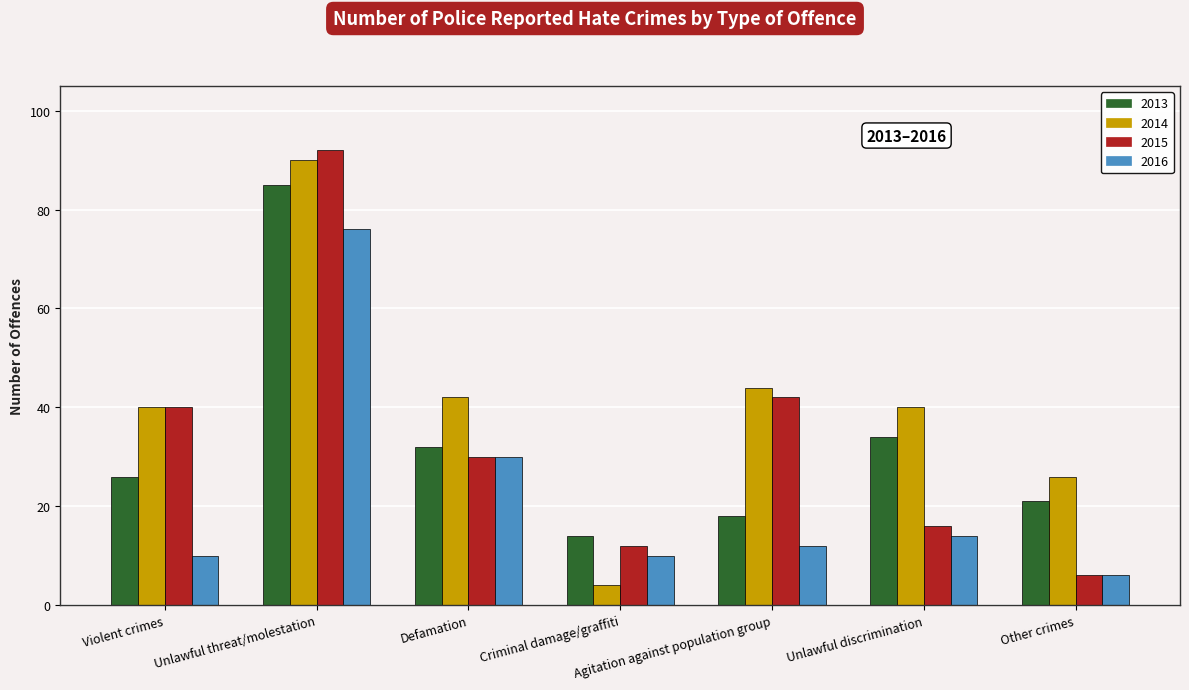

Which category has the lowest value in the 2014 series?

Criminal damage/graffiti